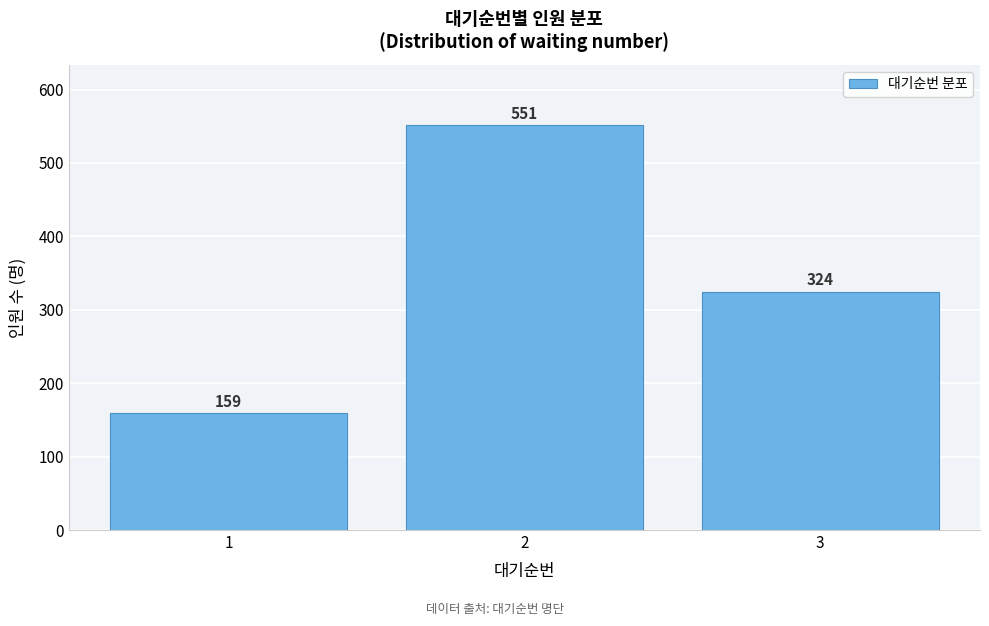

Reading right to left, what are all the values shown in this chart?

3=324	2=551	1=159